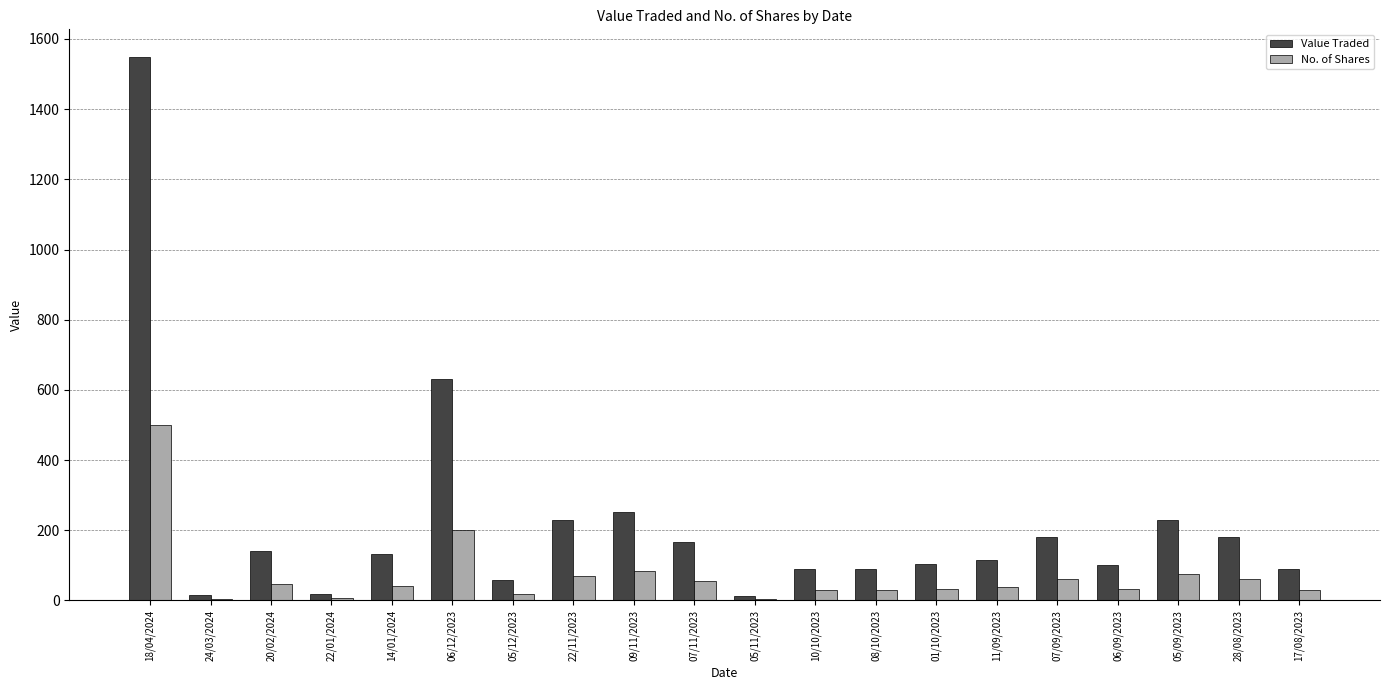

Which series has the largest total across all categories?

Value Traded